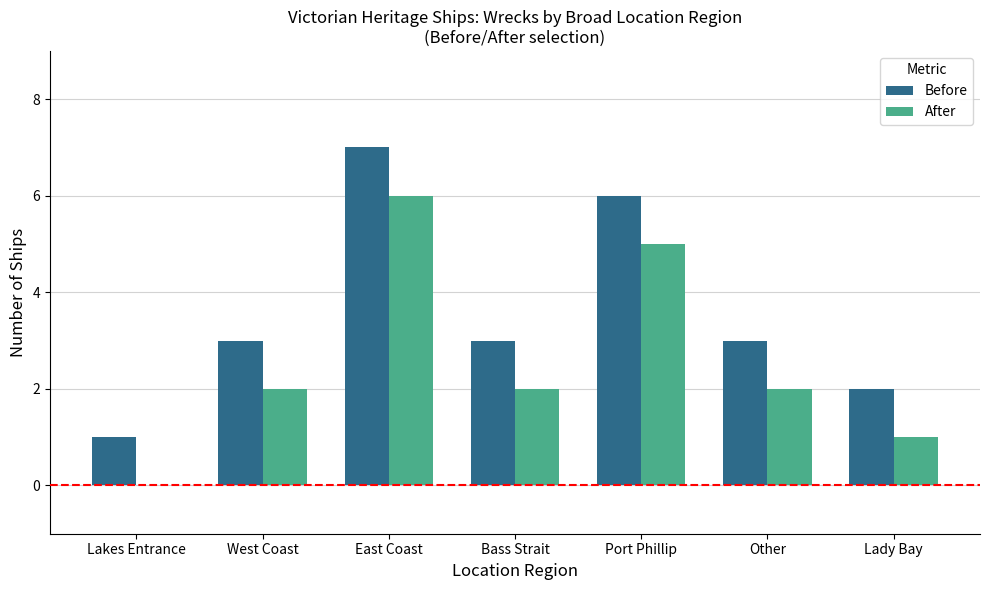

At which category does the chart reach its peak across all series?

East Coast